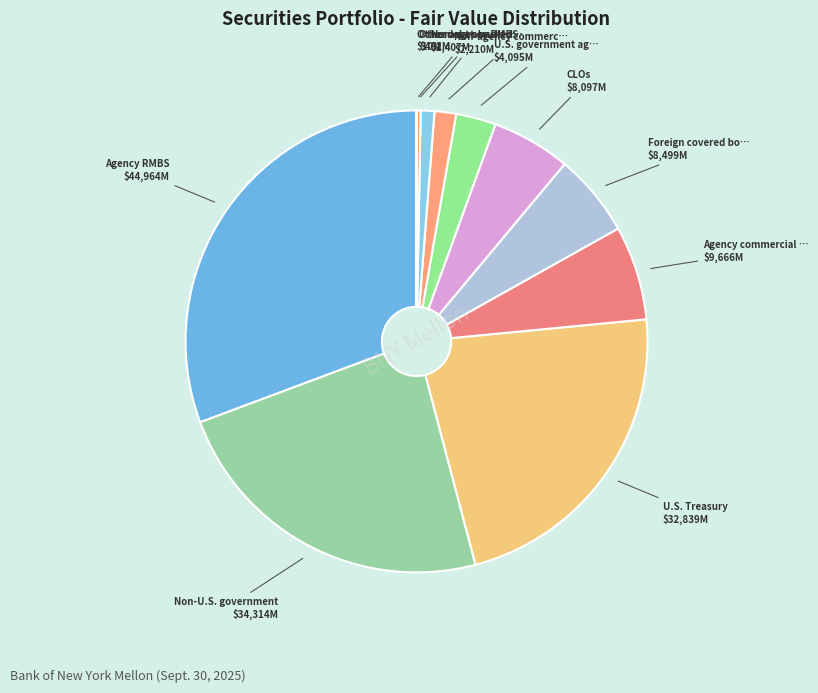

Is there a majority slice in this chart?

No